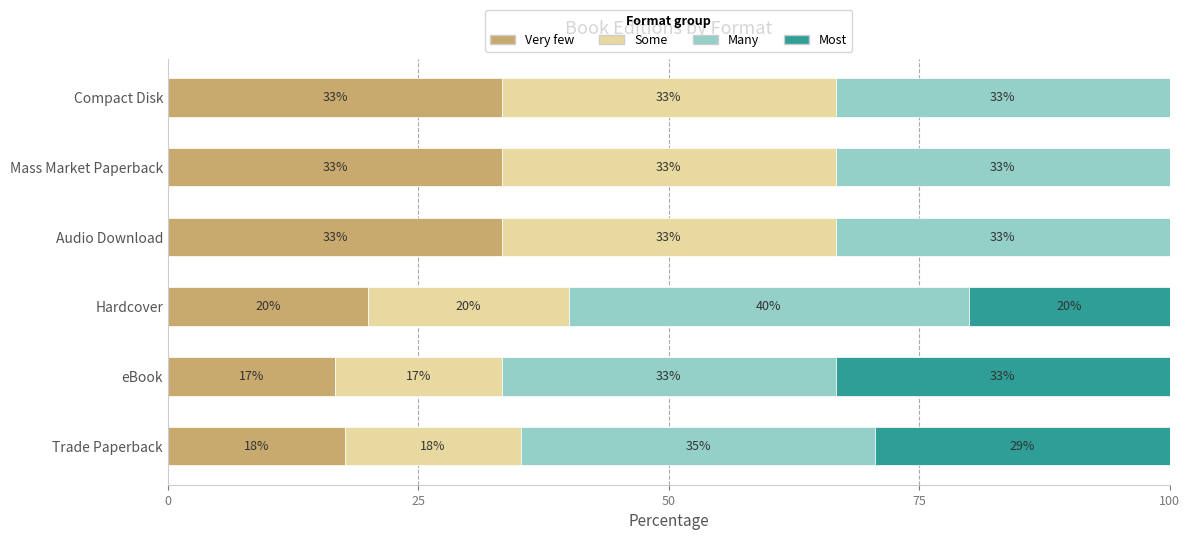

What are all the series names shown in the legend?

Very few, Some, Many, Most